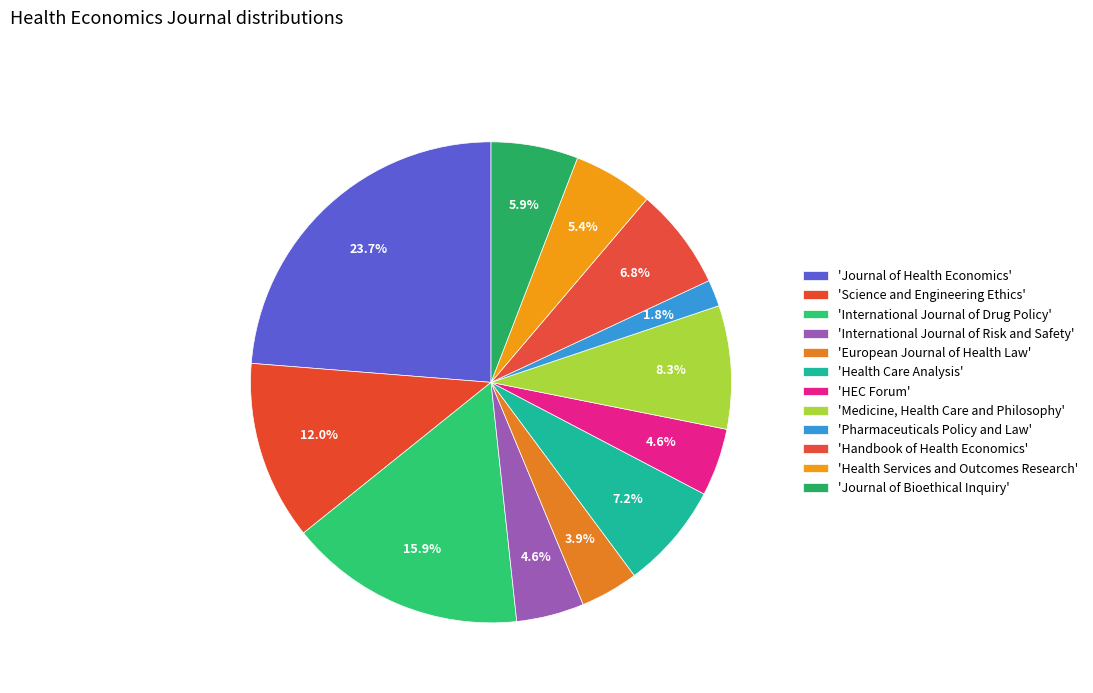

Which category has the biggest portion of the pie?

Journal of Health Economics